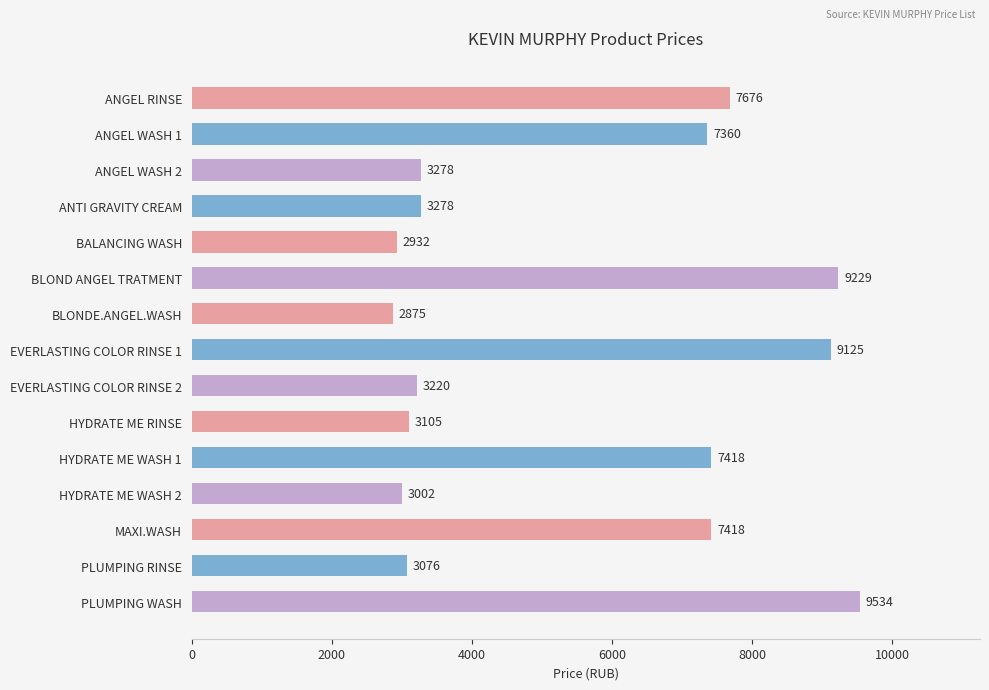

Where is the data nearest to the value 6204?

ANGEL WASH 1